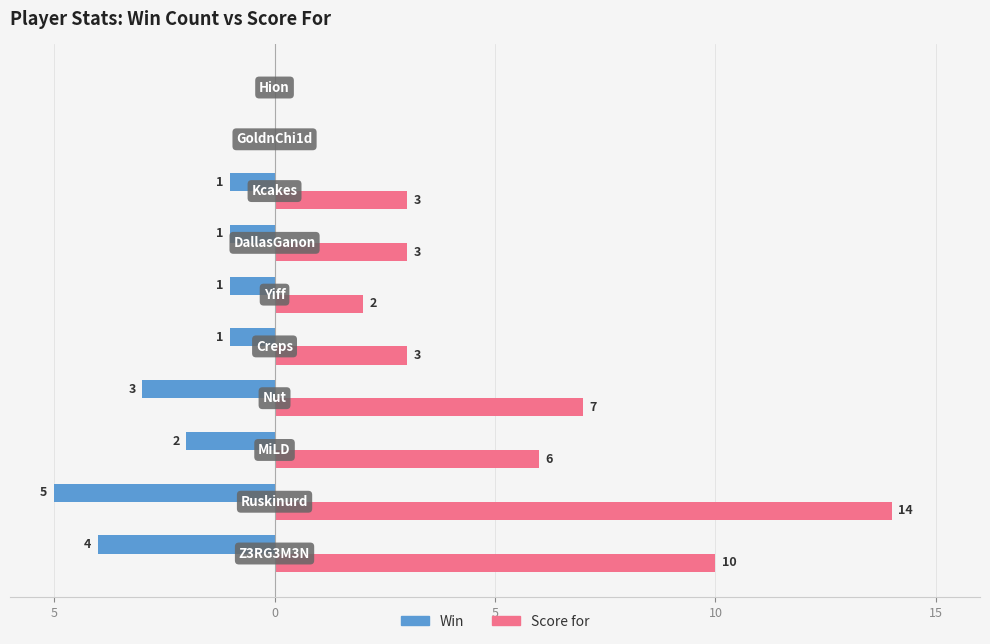

What are all the series names shown in the legend?

Win, Score for